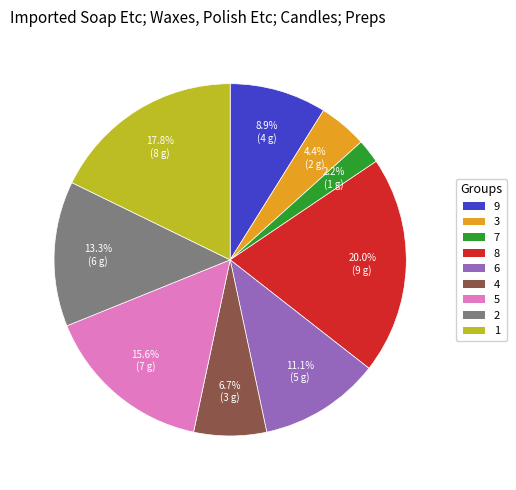

To the nearest percent, what portion does 6 represent?

11%